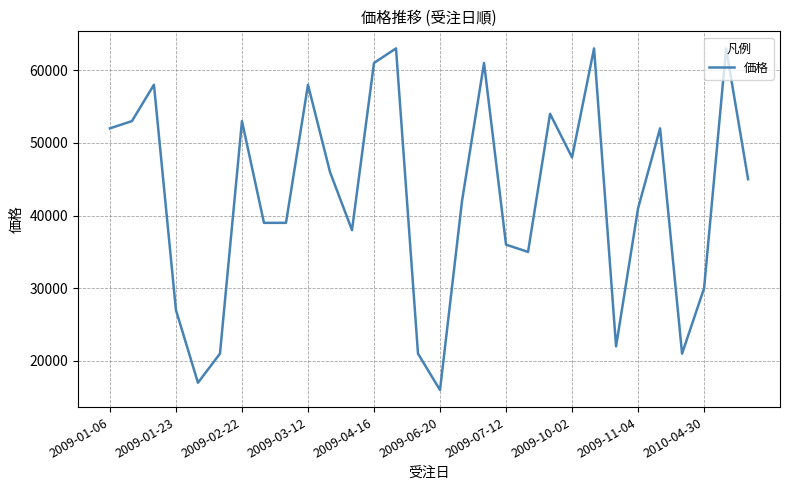

What is the minimum value shown in the chart?

16000